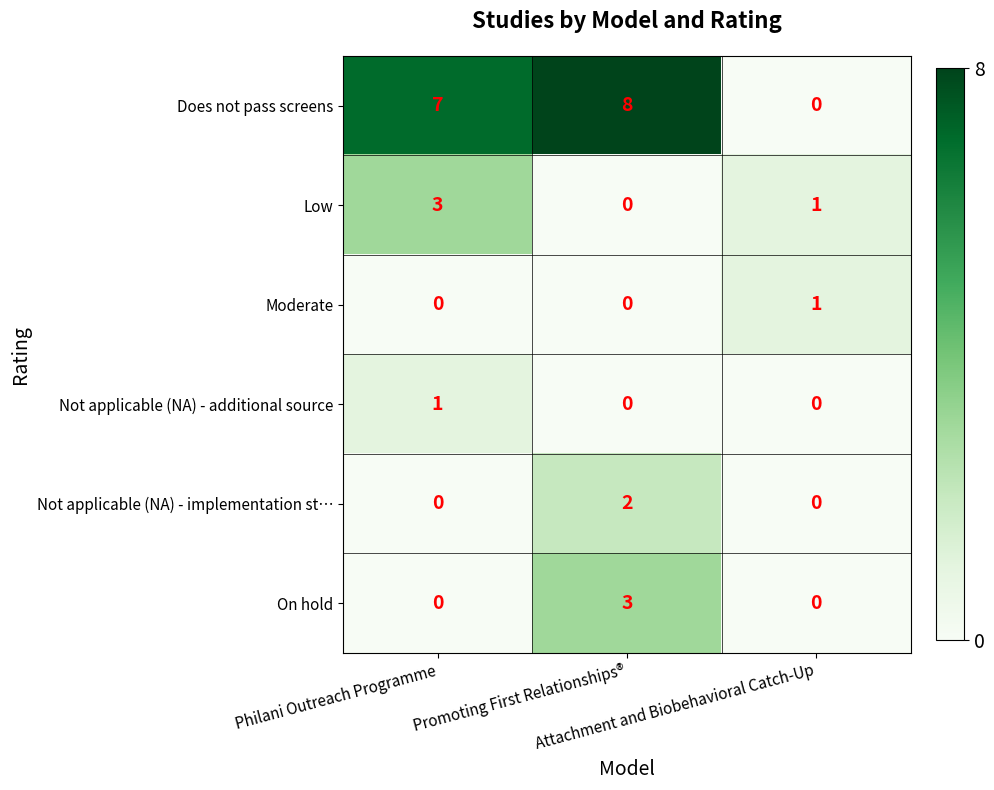

Which series has the largest total across all categories?

Does not pass screens